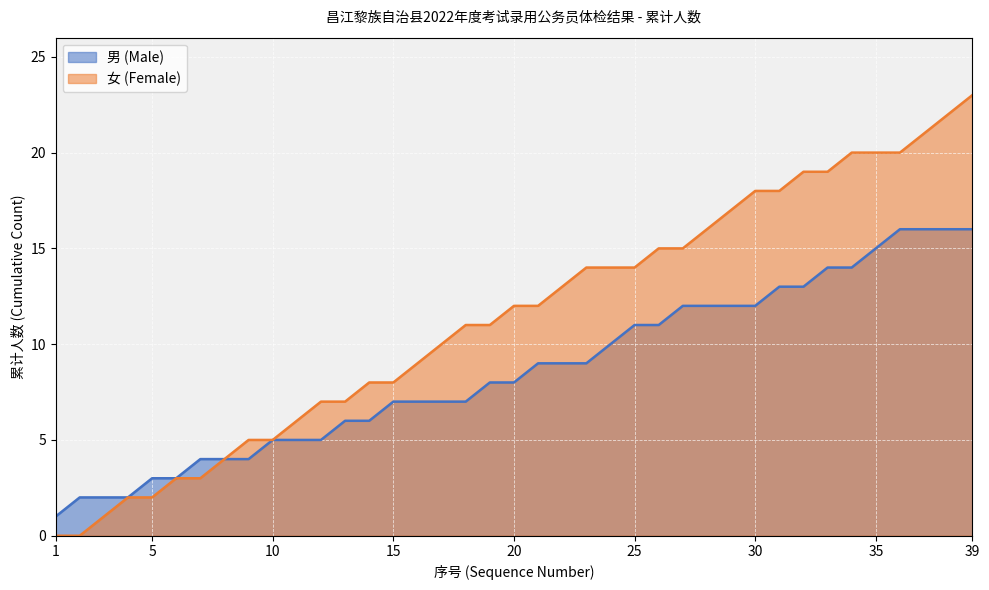

At which label does 男 (Male) reach its minimum?

1